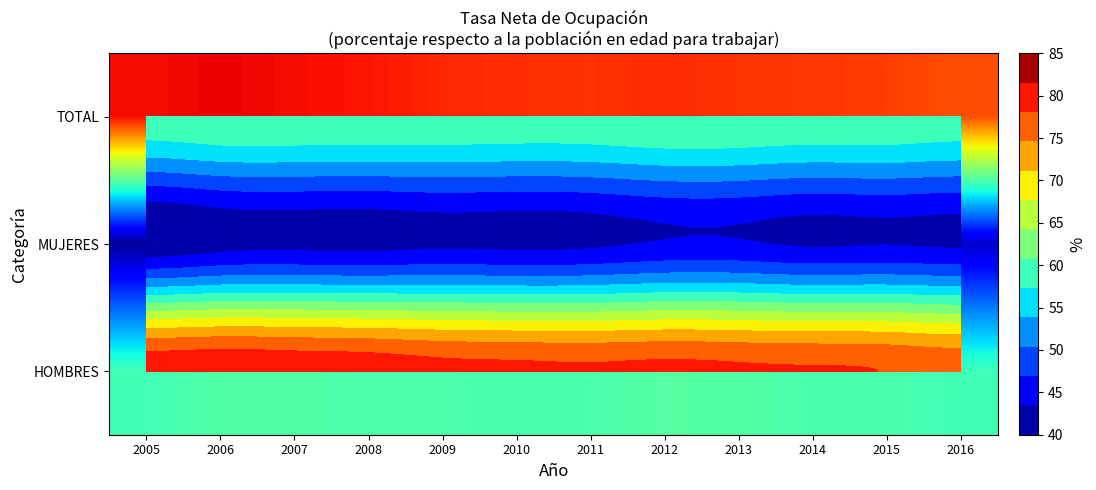

The value of MUJERES at 2005 is 10.1. True or false?

False